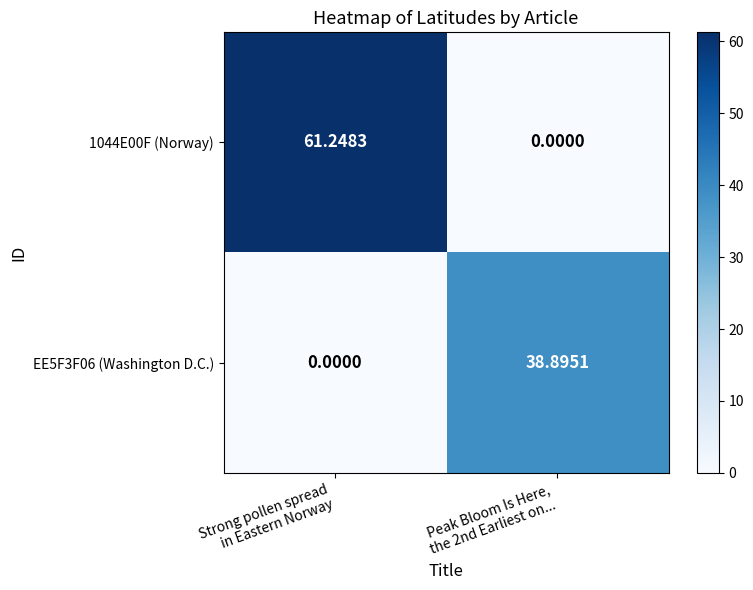

How many data points does each series have?

2